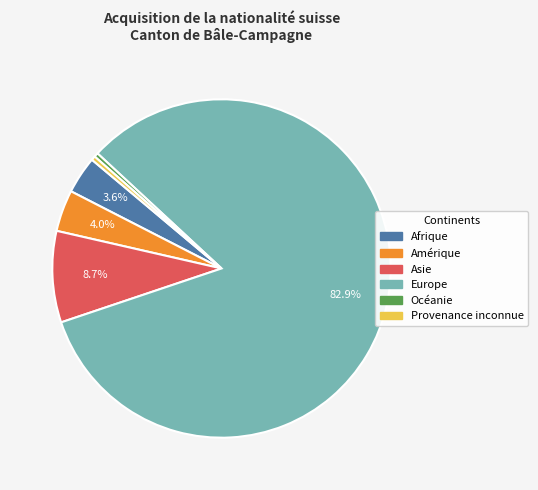

True or false: Amérique accounts for 4% of the total.

True